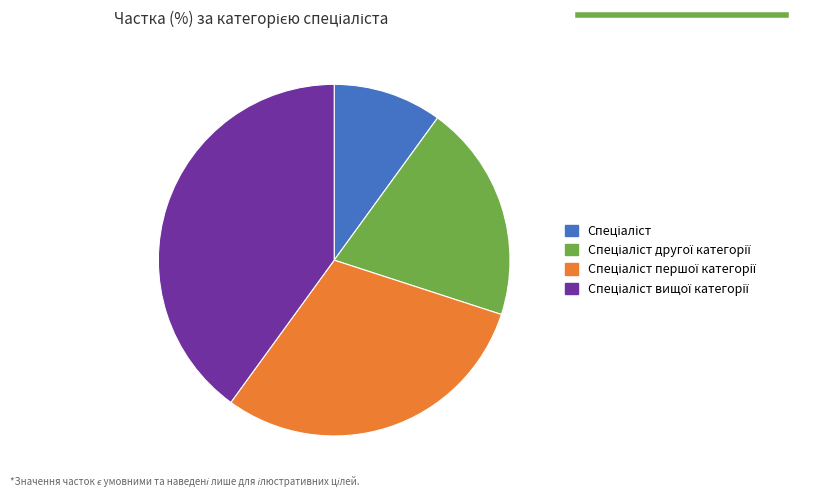

Count the number of slices in the pie.

4